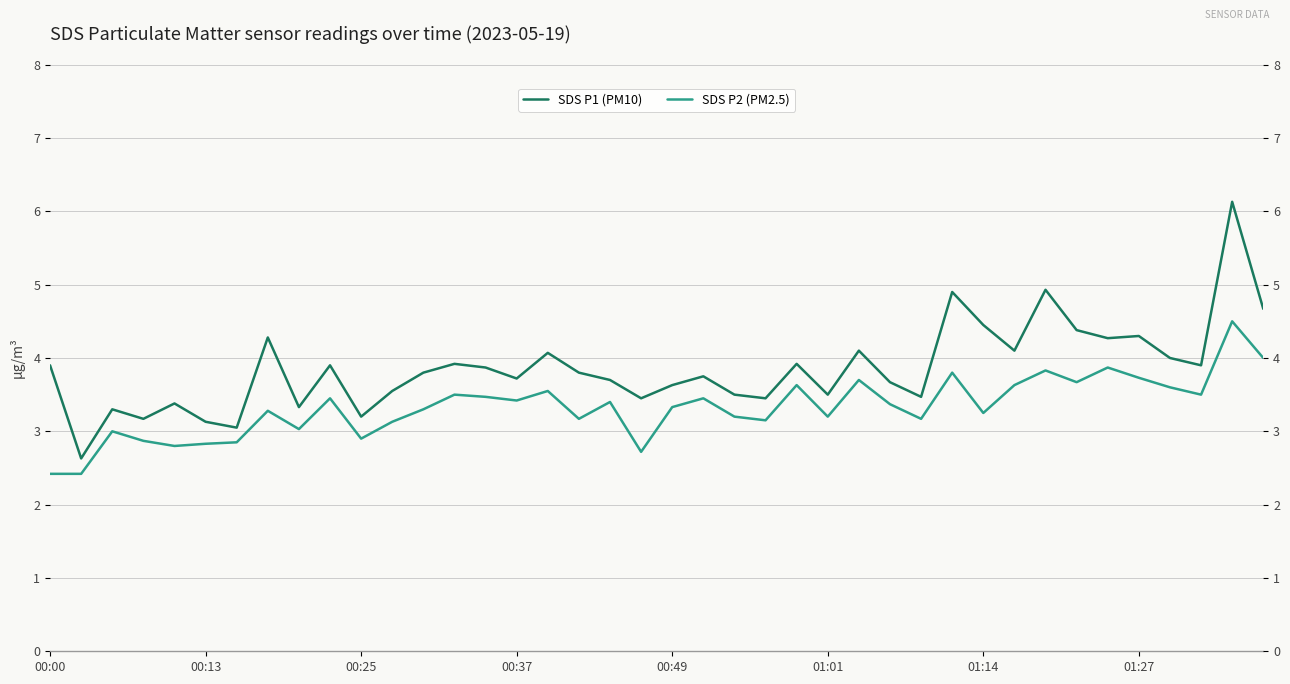

In SDS P2 (PM2.5), how many points are lower than both neighbors (excluding endpoints)?

12